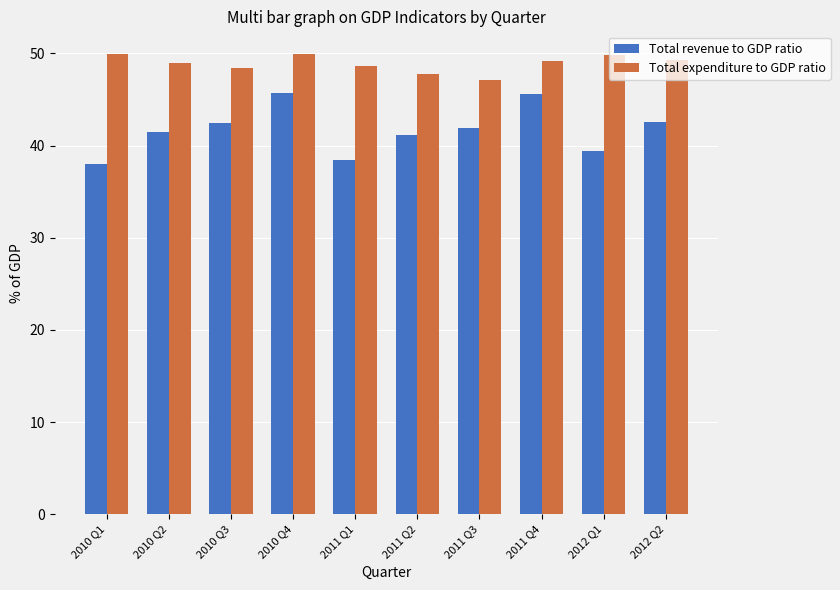

What is the approximate value of Total revenue to GDP ratio at 2011 Q3?

41.9